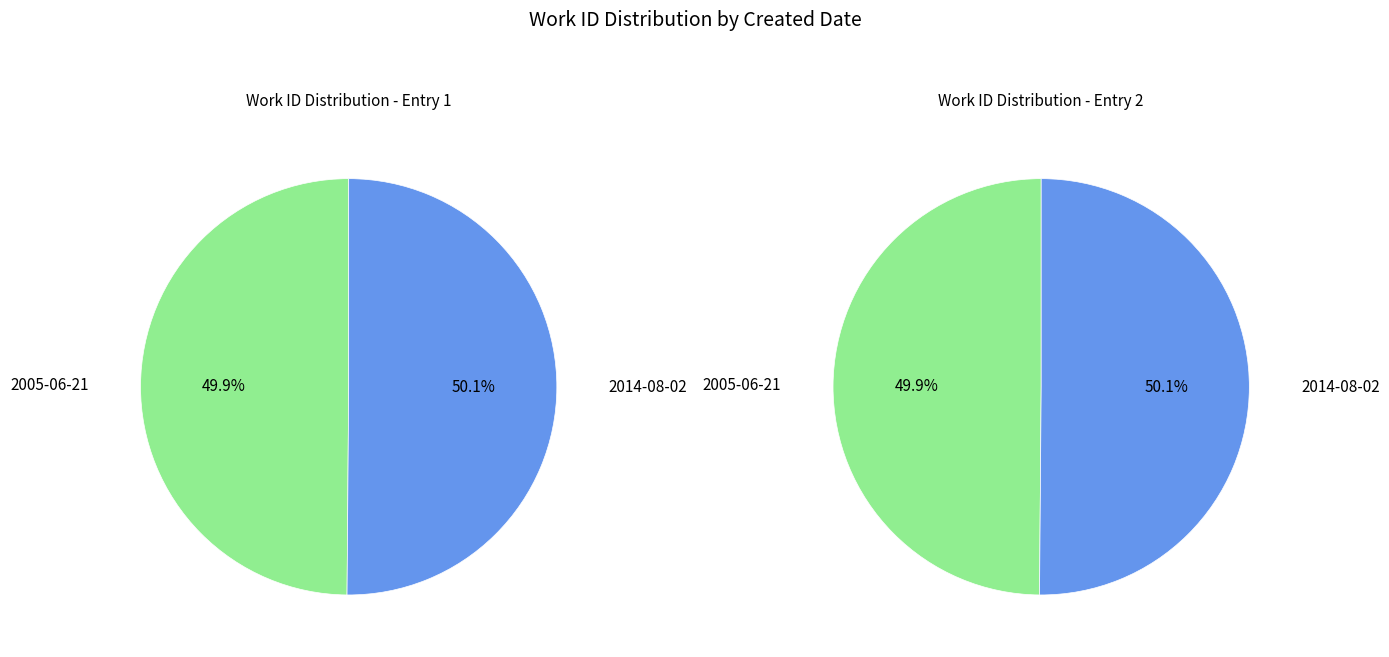

Which slice represents more than half of the pie?

2014-08-02